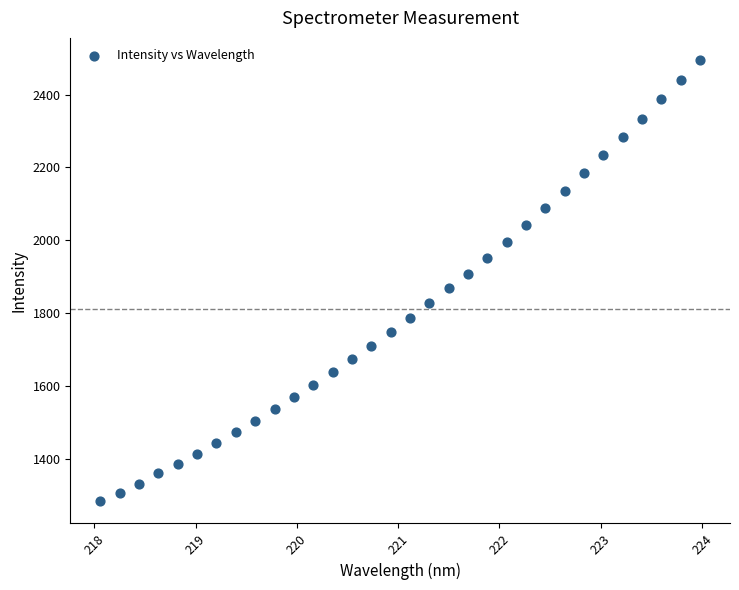

What is the range of X values (max minus min)?

5.9